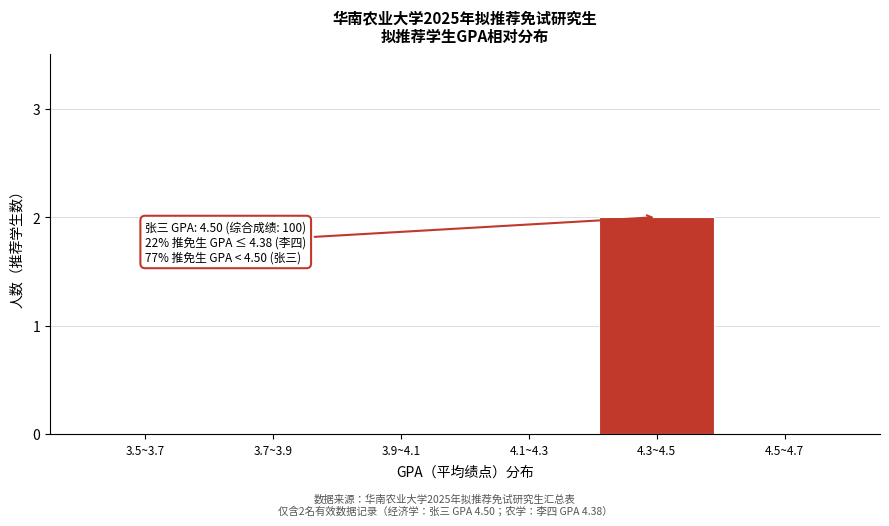

Reading right to left, transcribe all the data shown in this chart.

4.5~4.7=0	4.3~4.5=2	4.1~4.3=0	3.9~4.1=0	3.7~3.9=0	3.5~3.7=0